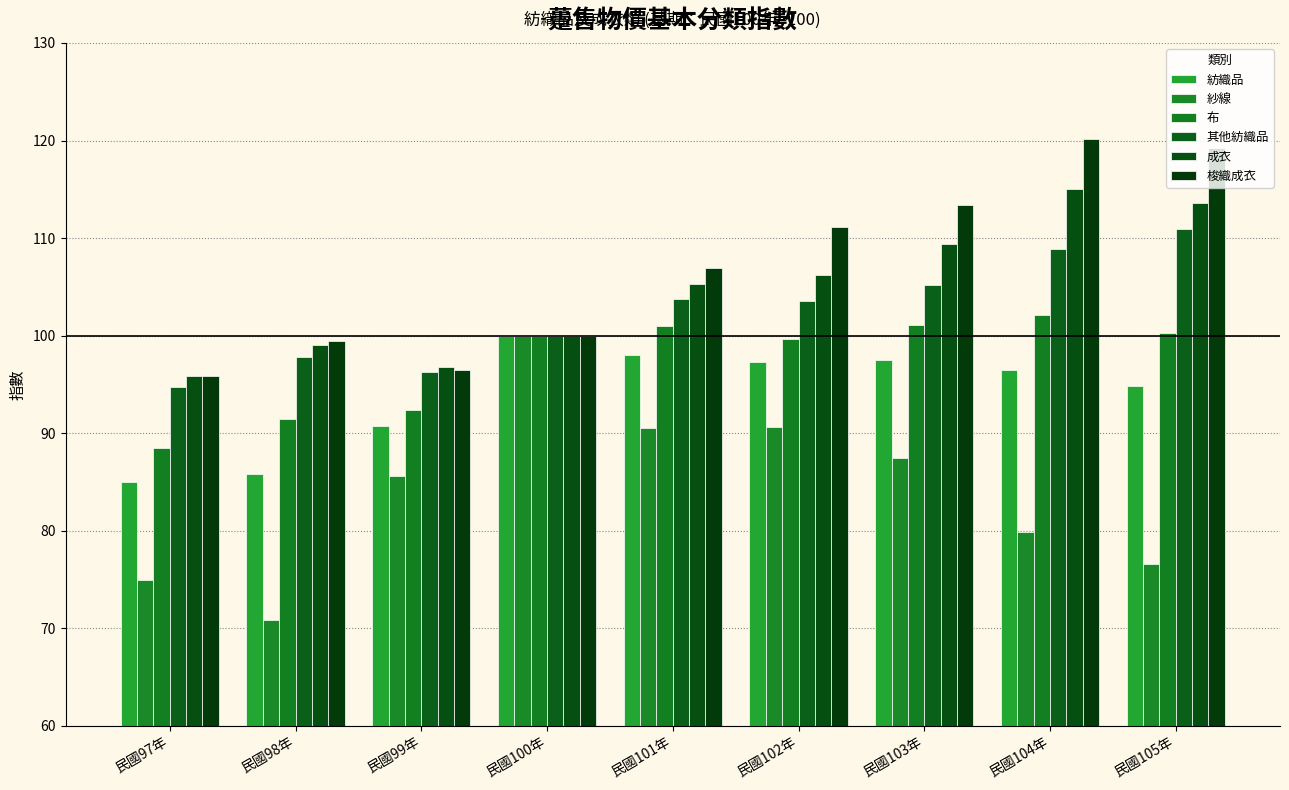

Count the number of data series in this chart.

6